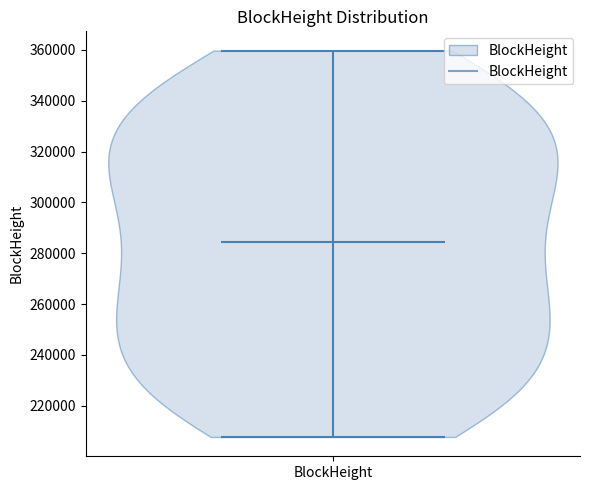

What is the highest point the violin for BlockHeight reaches on the y-axis? The values are not printed on the chart, so give them approximately, as read against the axis.

360000